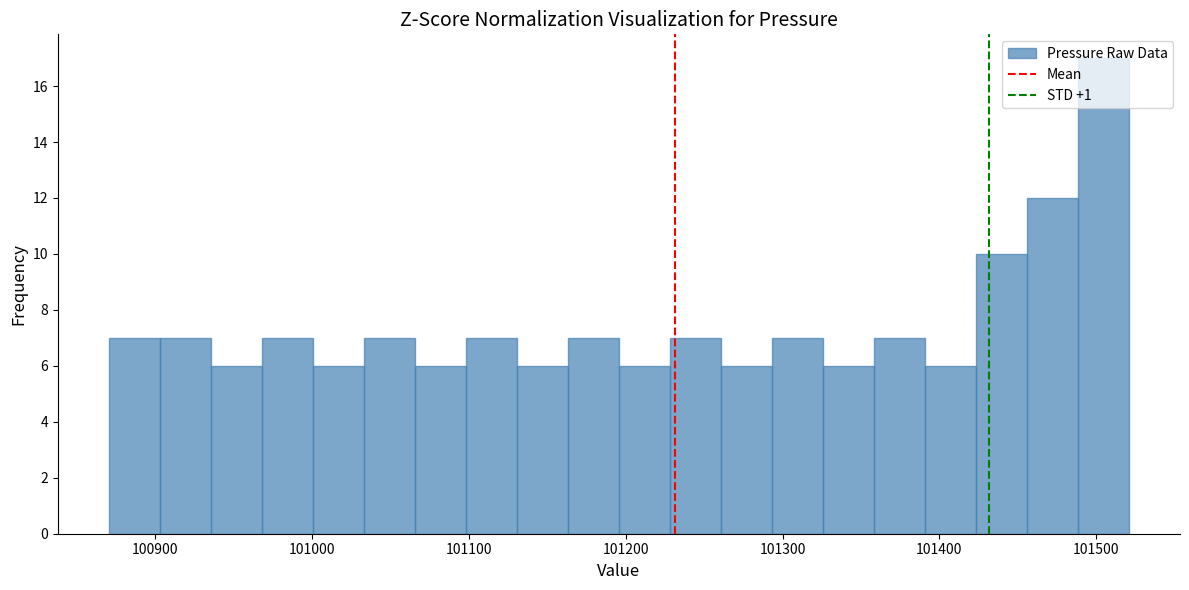

Around what value on the x-axis is the tallest bar? Give the approximate position of its centre, as read against the axis.

101500